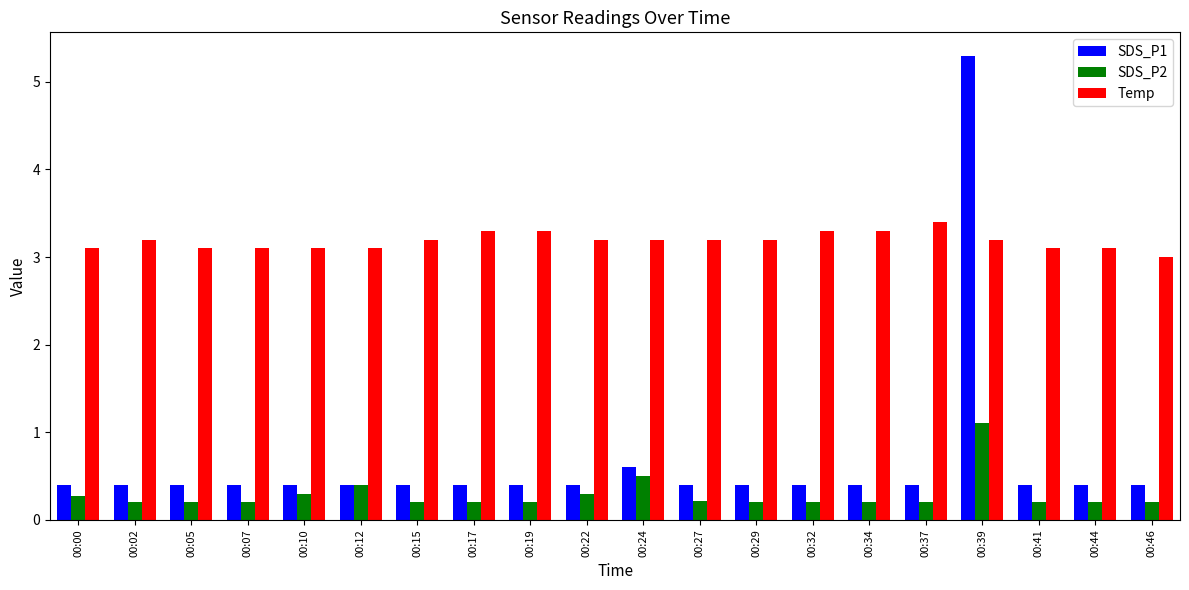

True or false: SDS_P1 has a value of 0.4 at 00:15.

True